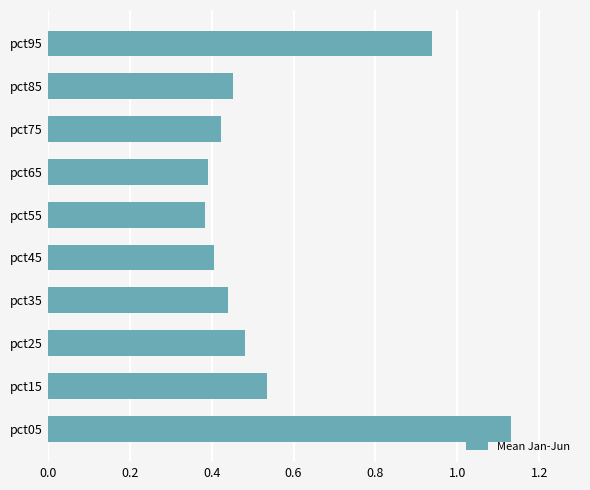

Count the number of data series in this chart.

1